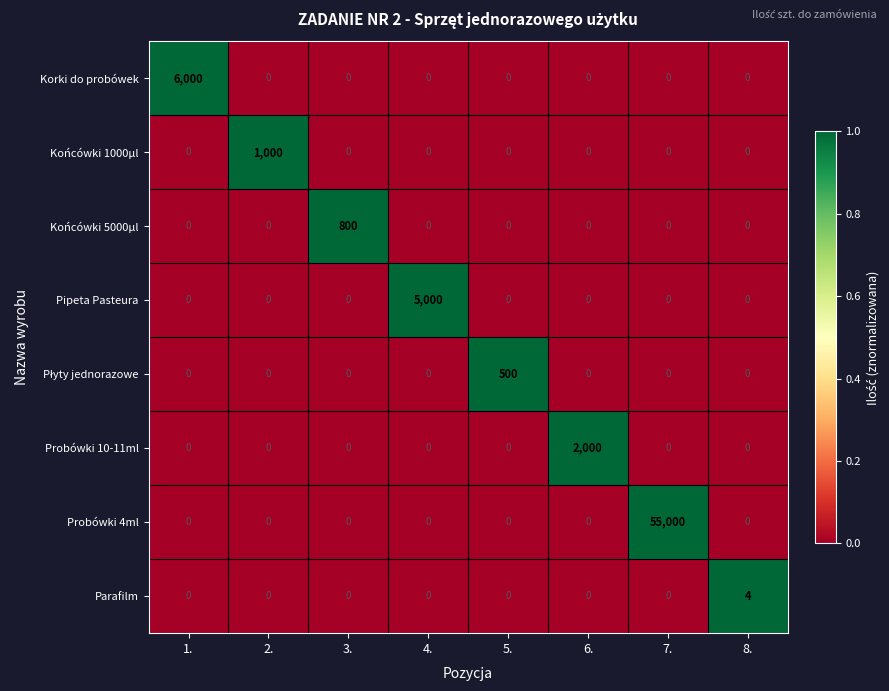

What is the difference between the maximum and minimum values in the Probówki 10-11ml series?

2000